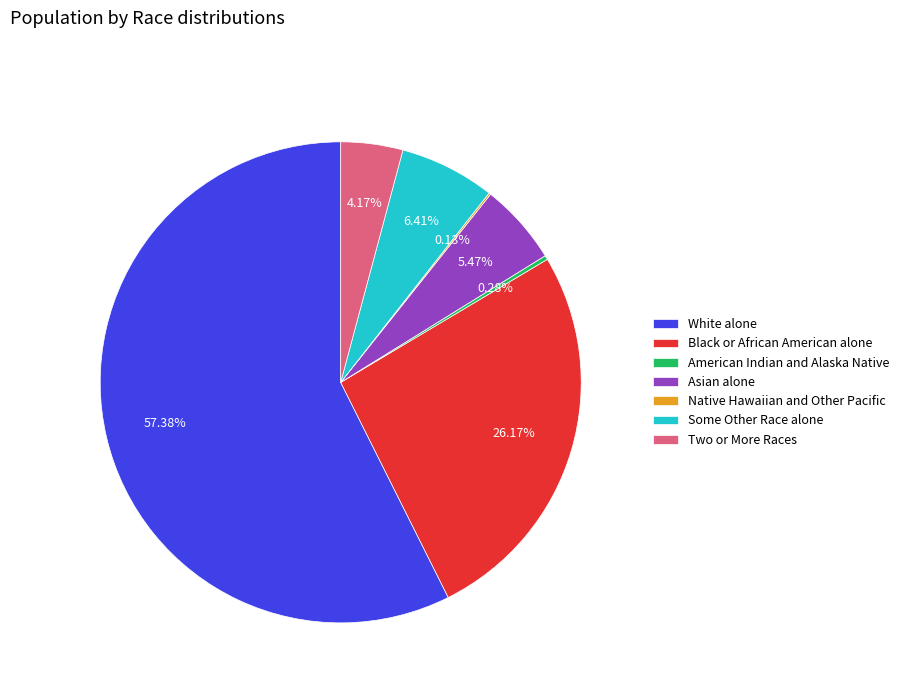

What percentage is the Some Other Race alone slice, to the nearest percent?

6%